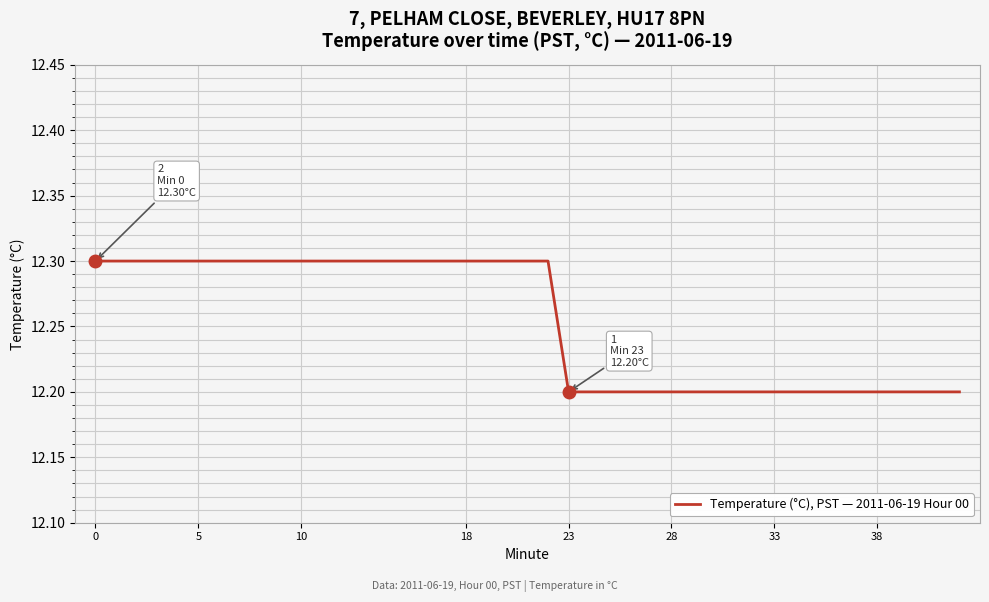

What is the maximum value shown in the chart?

12.3